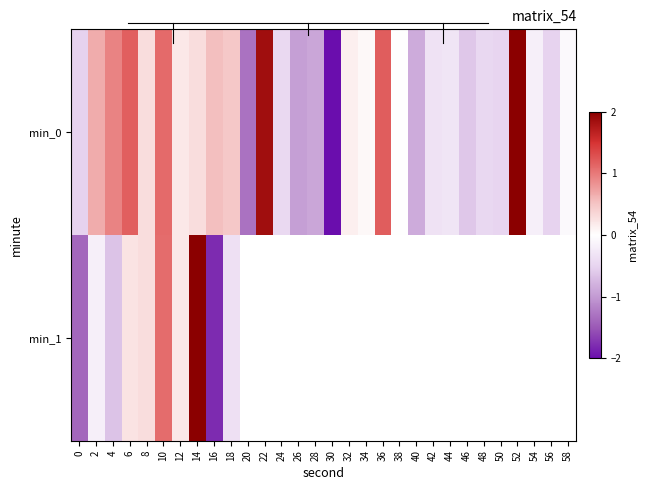

What is the difference between the maximum and second lowest values in the min_0 series?

3.4